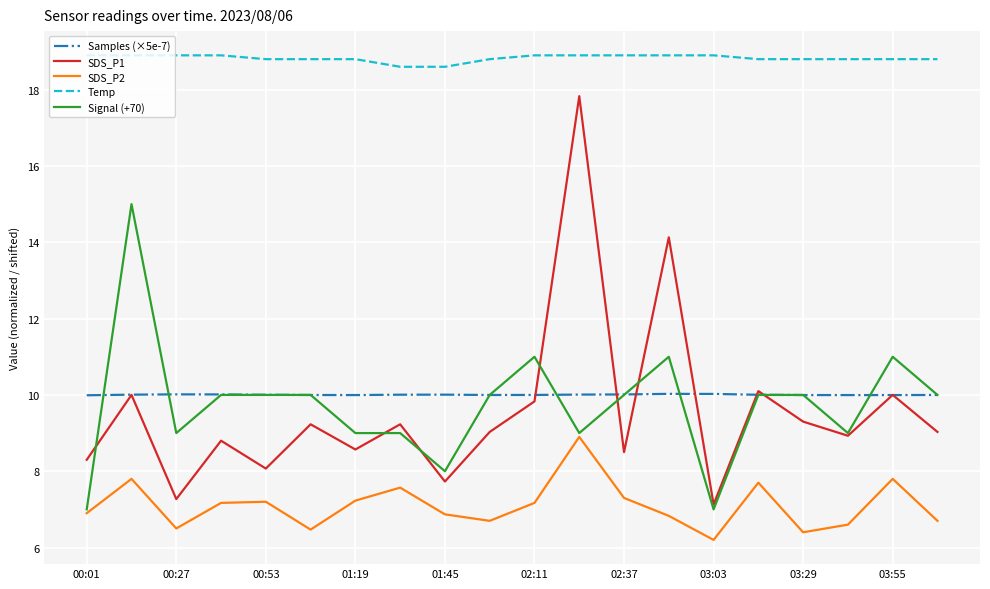

True or false: SDS_P2 and Samples (×5e-7) cross at least once.

False